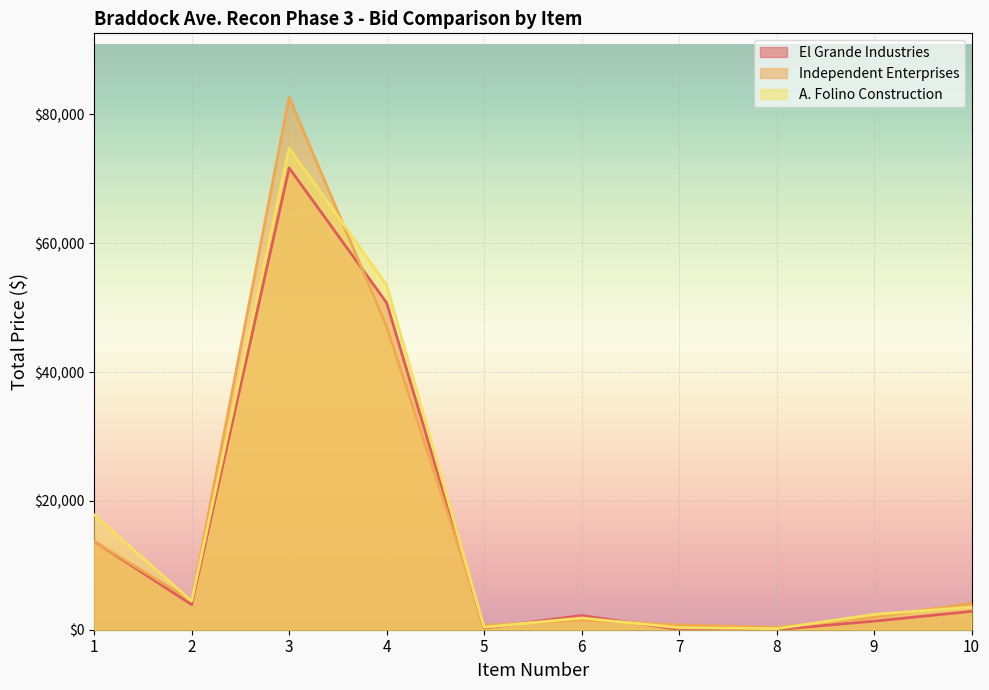

Which series has the widest spread of values?

Independent Enterprises